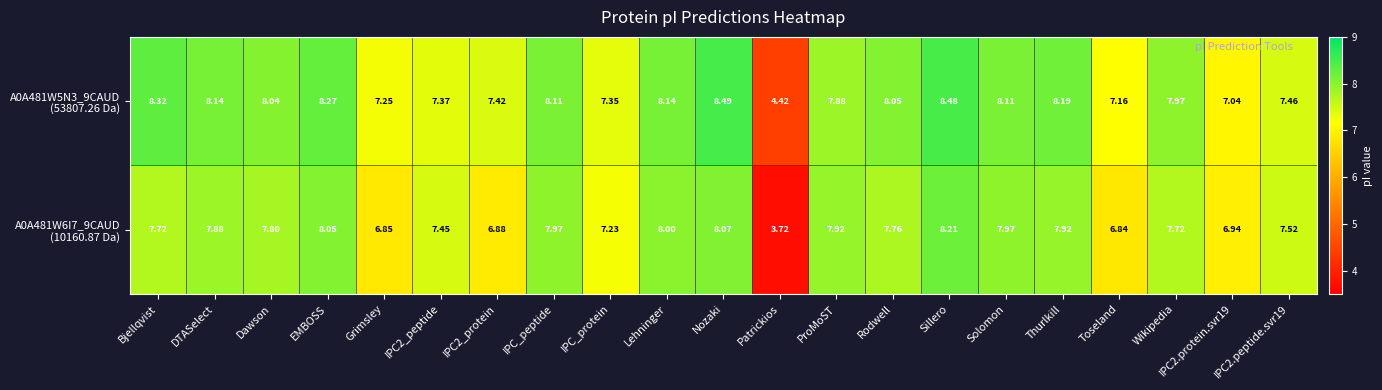

At which category is the sum across all series the highest?

Sillero